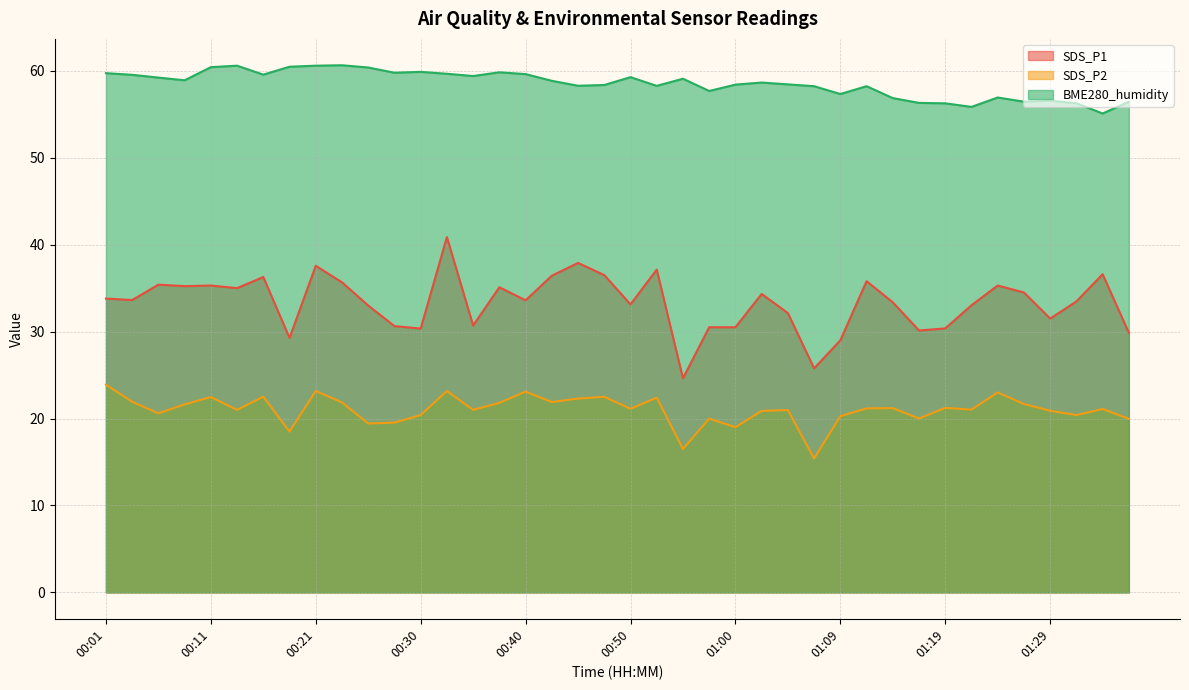

Is it true that SDS_P1 equals 7.3 at 00:16?

False